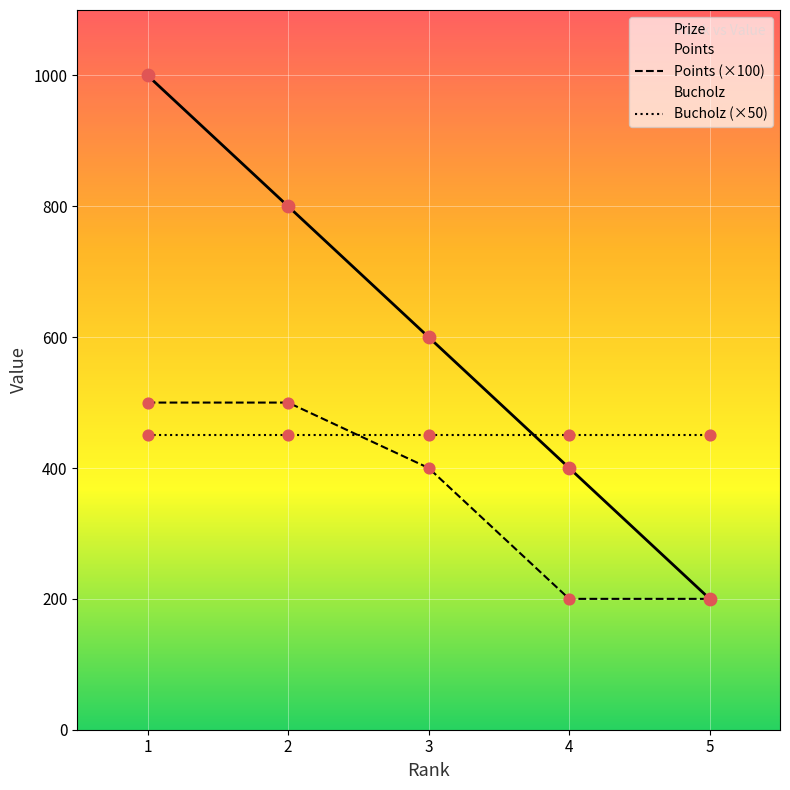

Which series contains the lowest Y value?

Prize